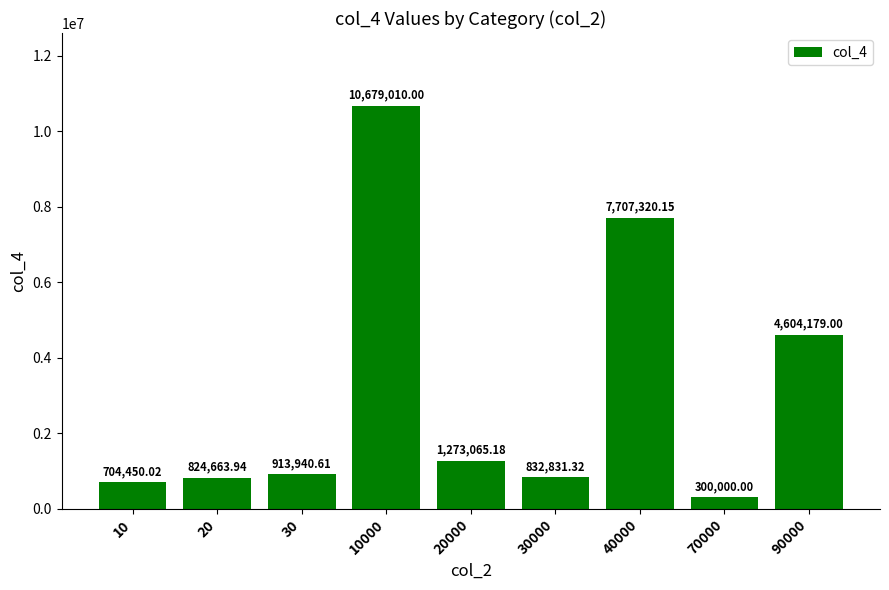

Reading left to right, what are all the values shown in this chart?

10=704450.0	20=824663.9	30=913940.6	10000=10679010.0	20000=1273065.2	30000=832831.3	40000=7707320.2	70000=300000.0	90000=4604179.0